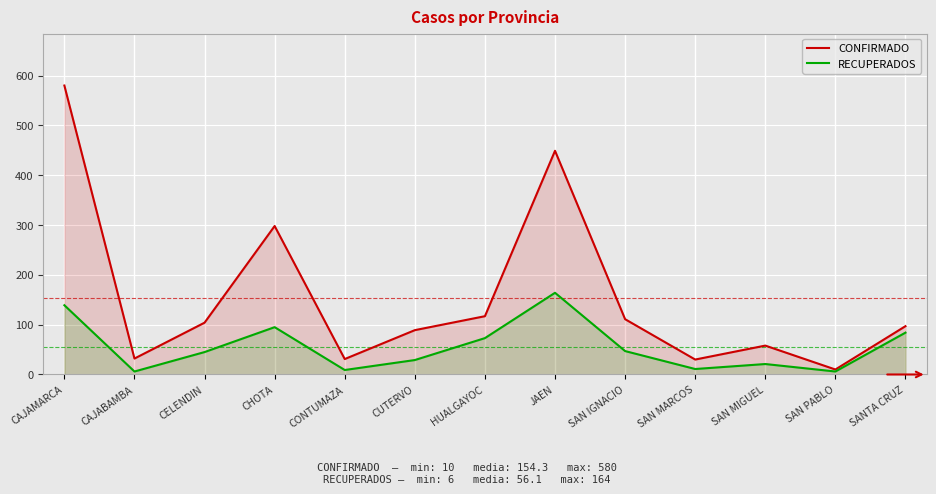

True or false: CONFIRMADO and RECUPERADOS cross at least once.

False